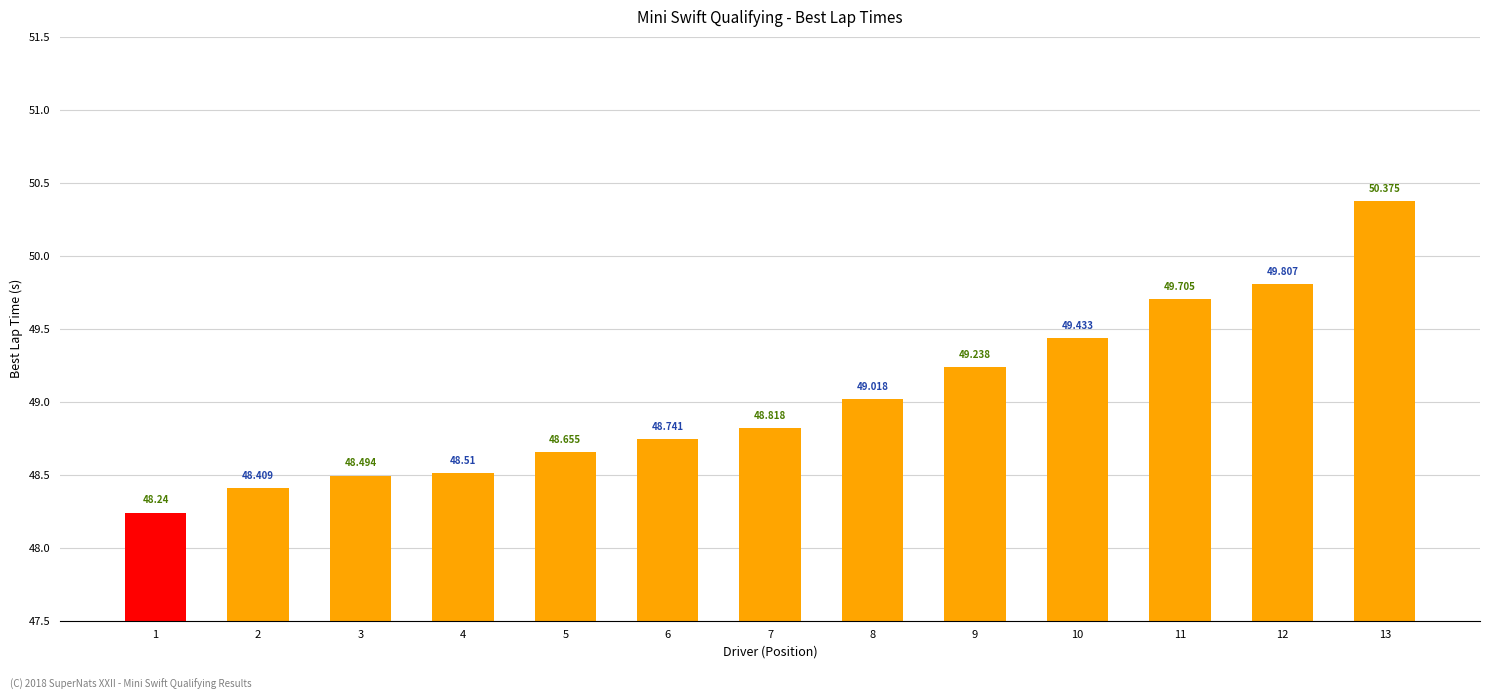

Count the number of categories in the chart.

13